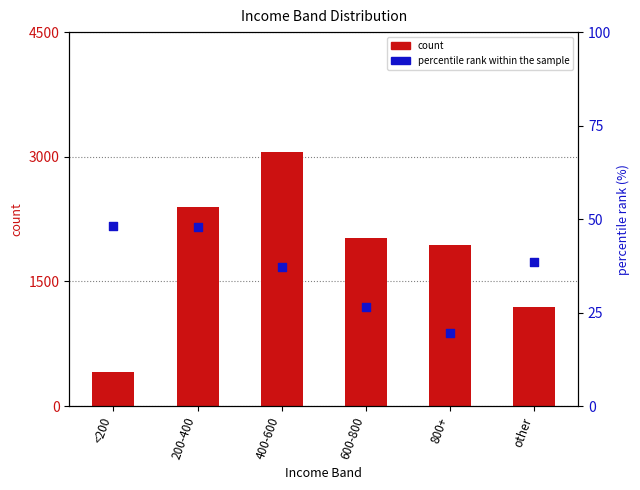

Which series has the widest spread of Y values?

count